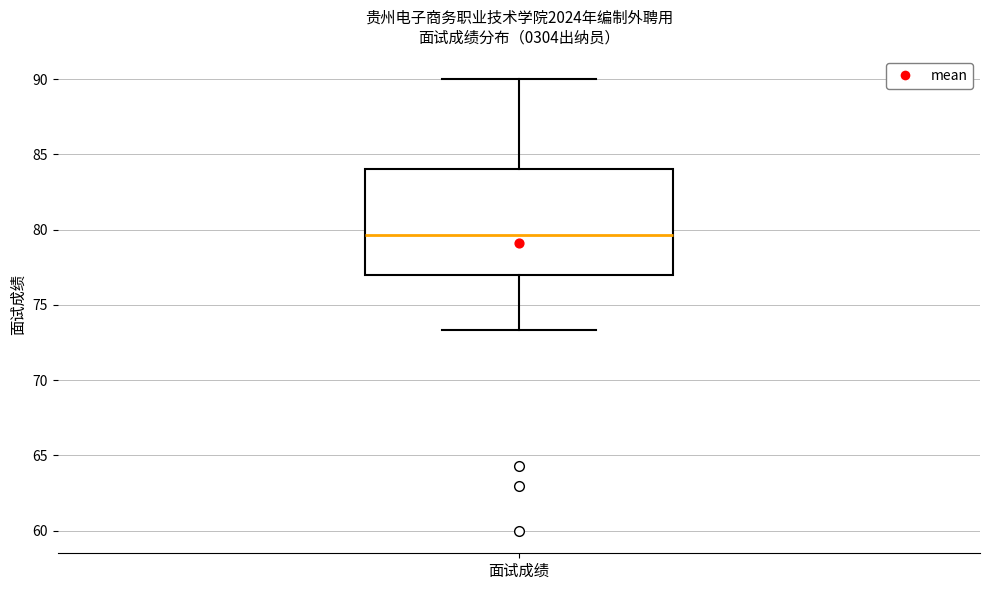

Transcribe this box plot: give where the median line is, the range the box spans, and where the two whiskers end, as read against the y-axis. The values are not printed on the chart, so give them approximately, as read against the axis.

median 79.5, box 77.0 to 84.0, whiskers 73.5 to 90.0